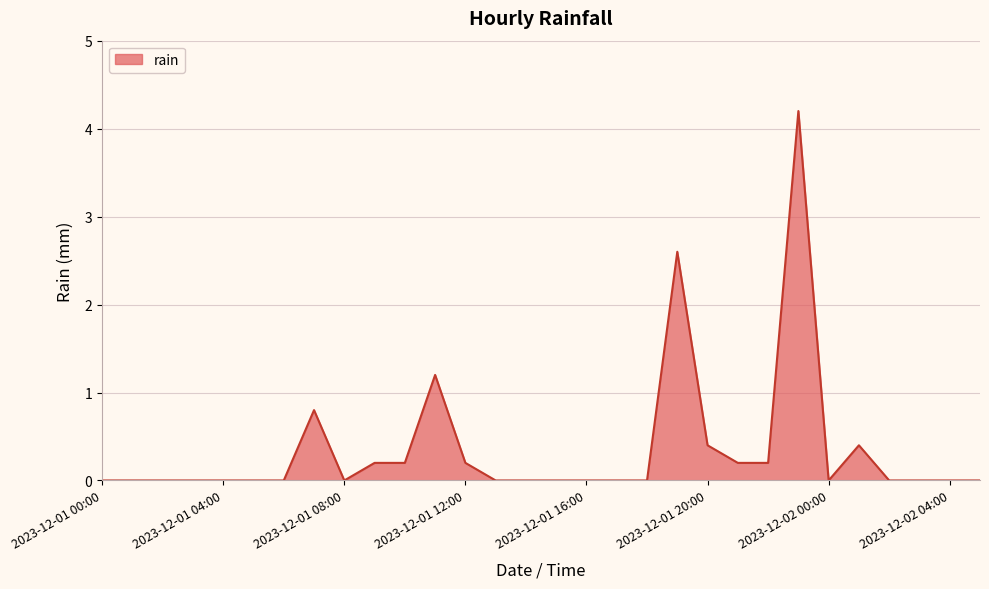

What is the difference between the maximum and minimum values?

4.2